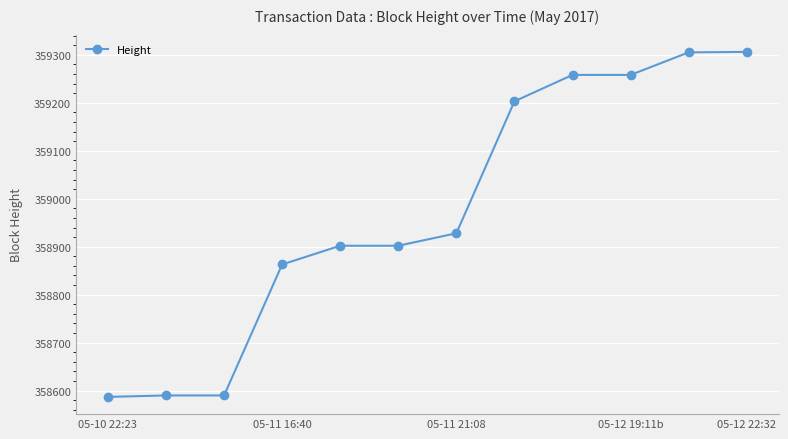

What is the value of the 2nd point from the left?

358590